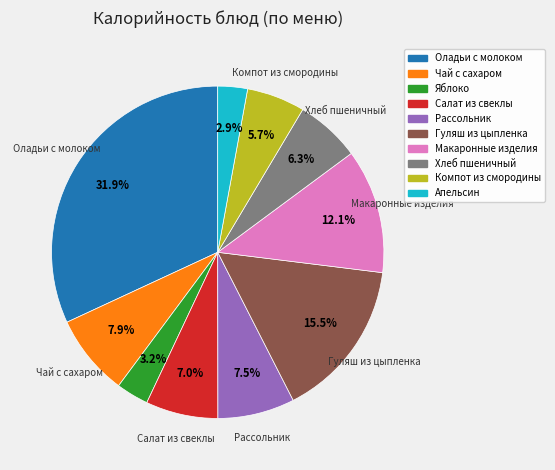

Approximately how many times larger is the value at Хлеб пшеничный compared to Яблоко?

2.0